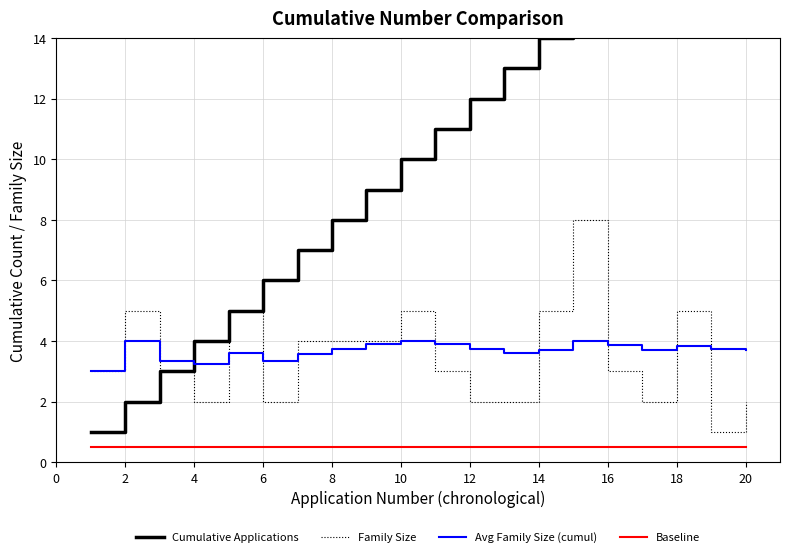

What is the minimum value for Baseline?

0.5